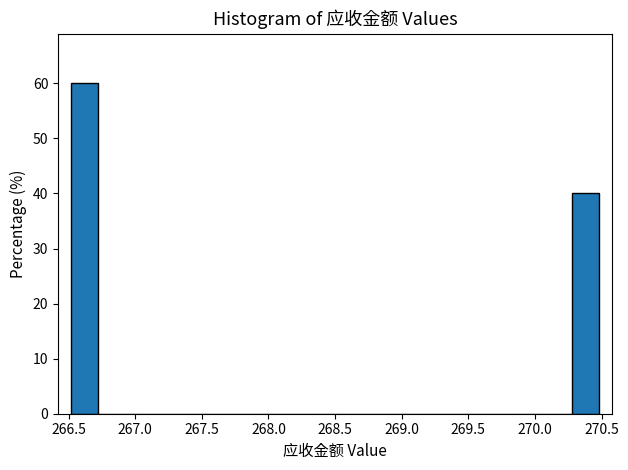

Around what value on the x-axis is the tallest bar? Give the approximate position of its centre, as read against the axis.

266.60